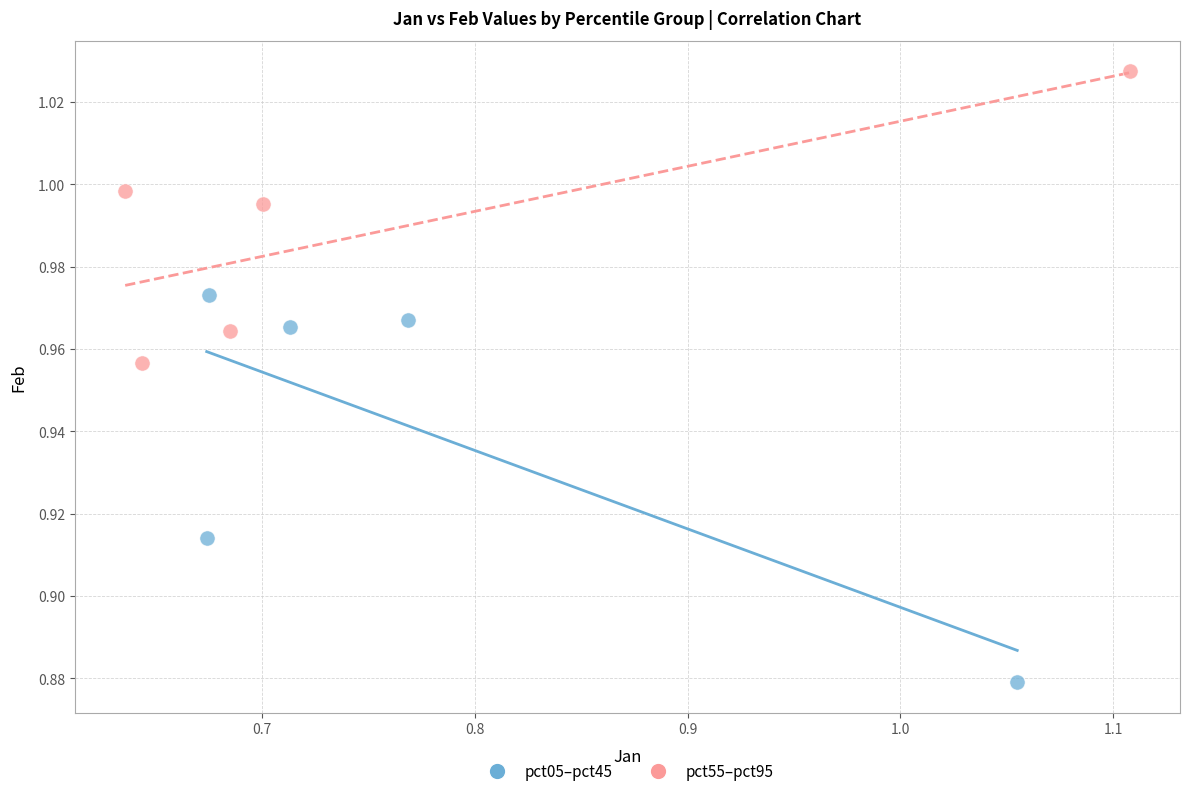

Which series contains the lowest Y value?

pct05–pct45